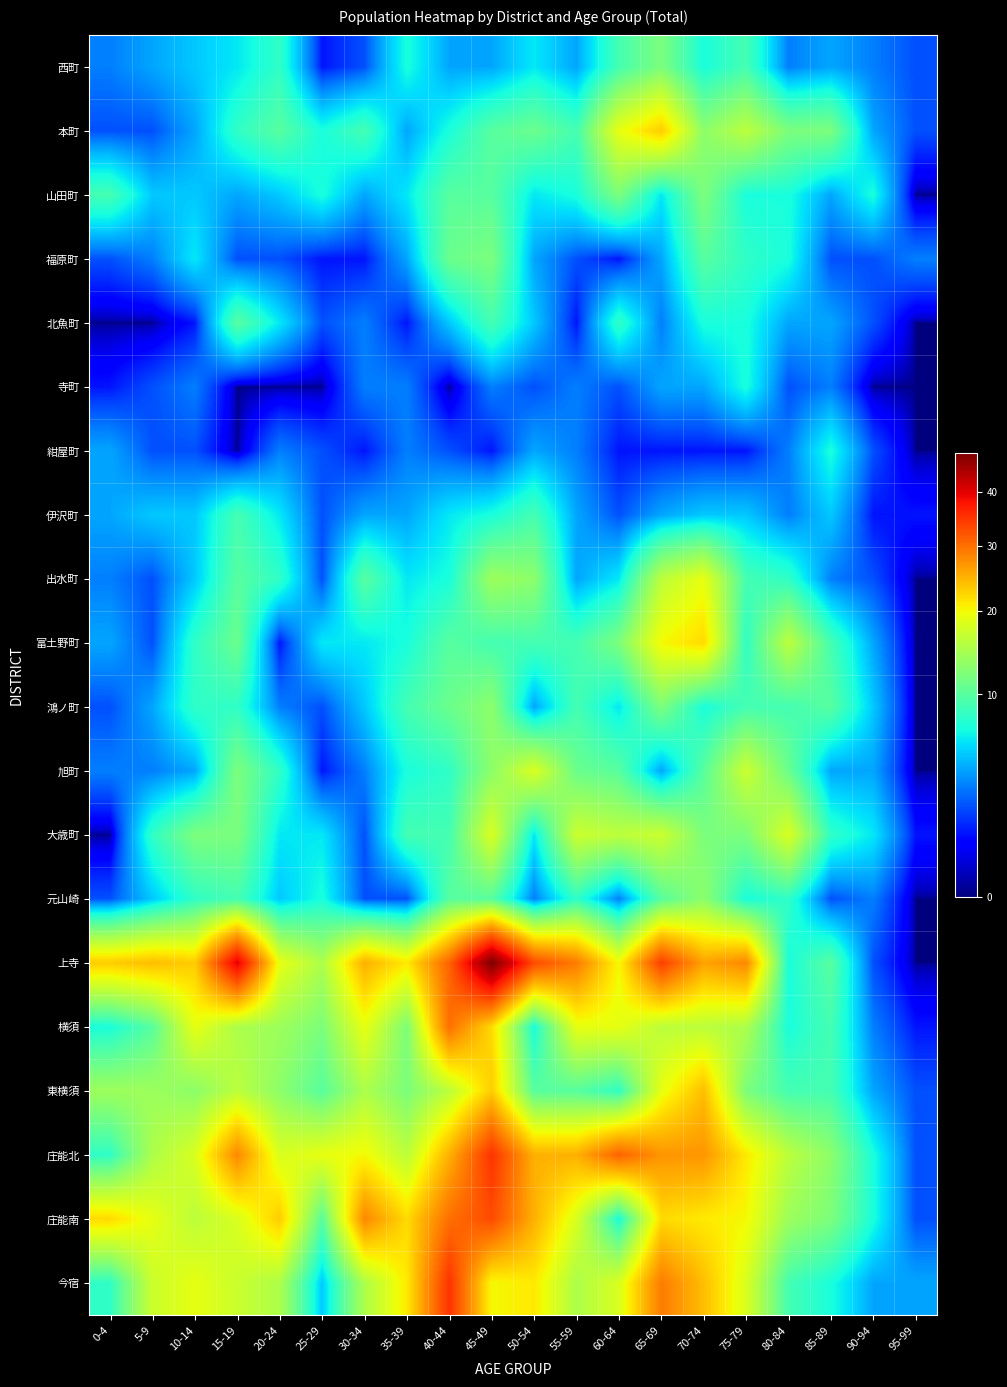

At which category is the sum across all series the highest?

45-49